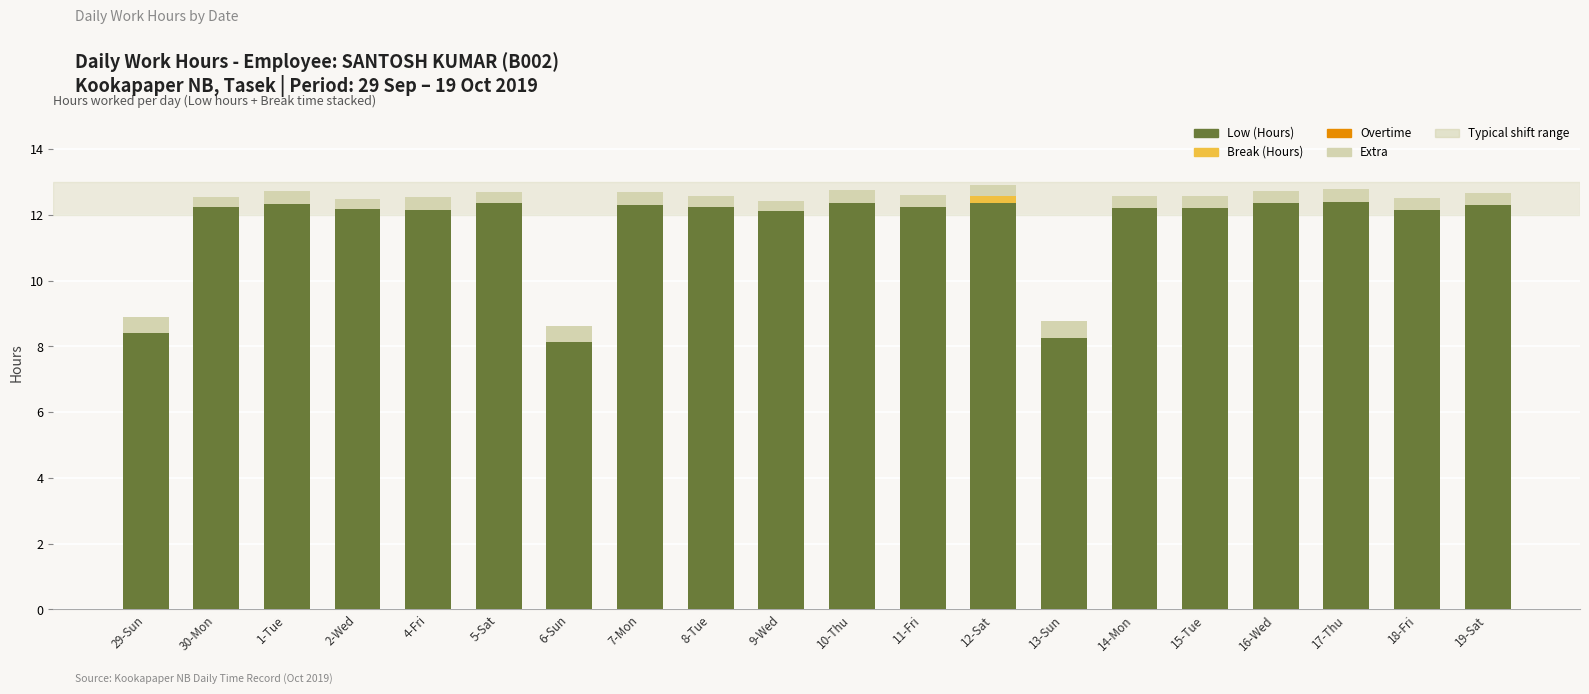

What is the total value across all series at 5-Sat?

12.7